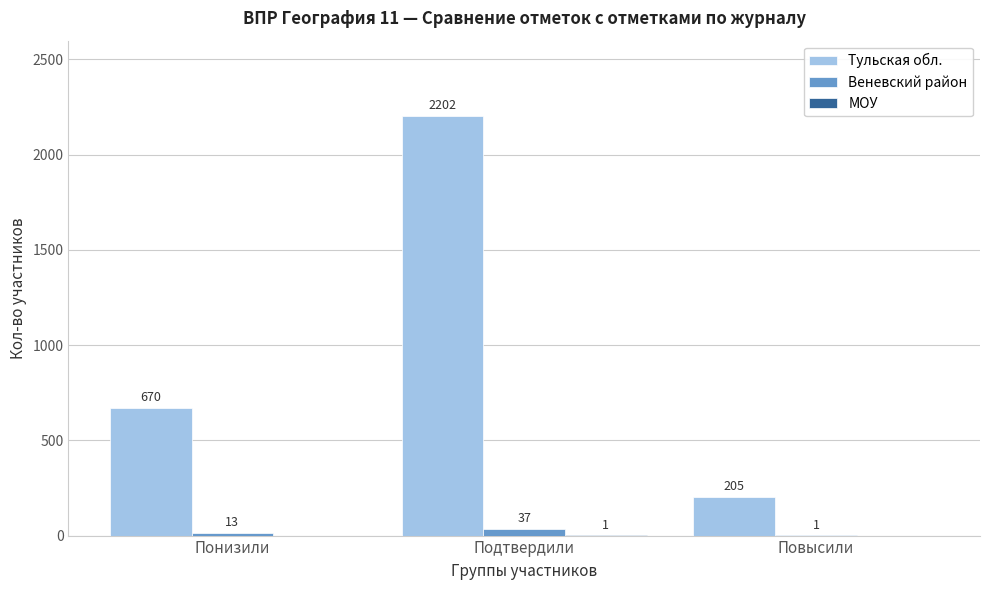

Which series has the largest total across all categories?

Тульская обл.